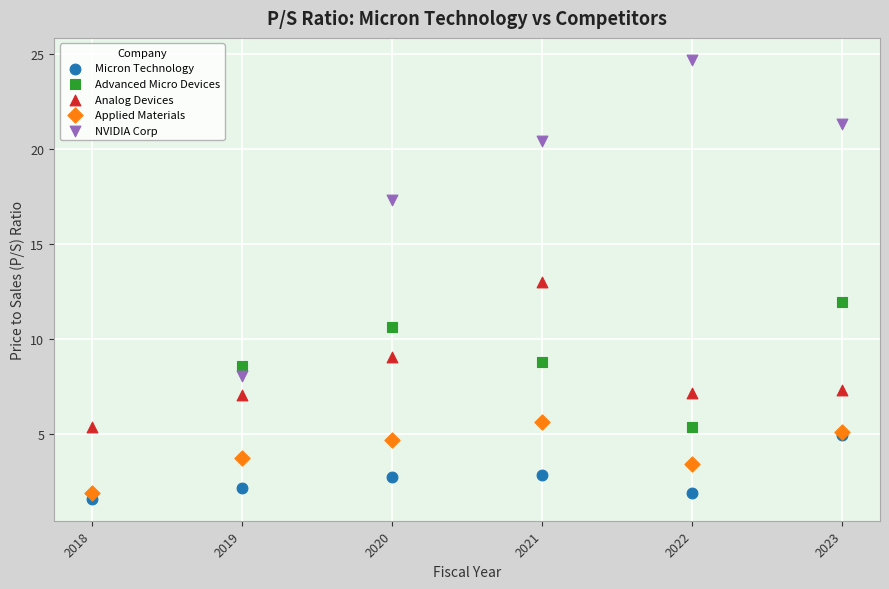

Which series reaches the maximum Y coordinate?

NVIDIA Corp